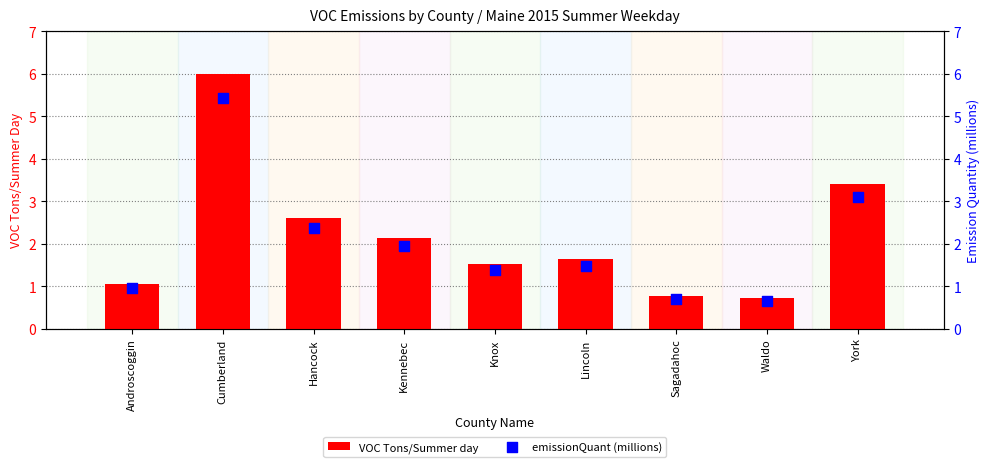

What are all the series names shown in the legend?

VOC Tons/Summer day, emissionQuant (millions)